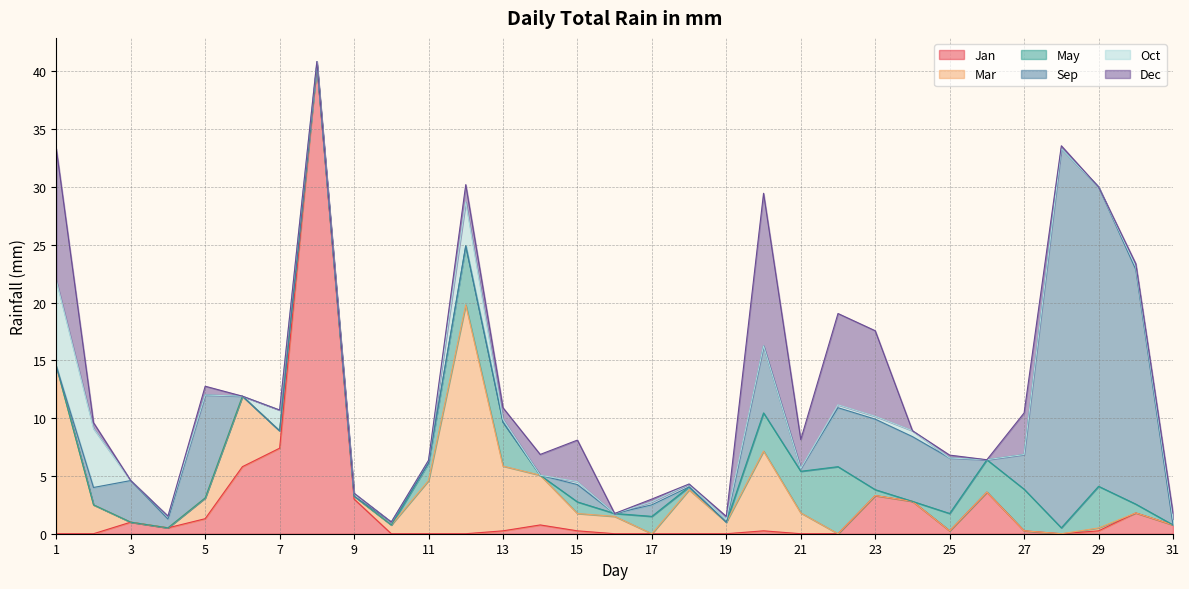

What is the maximum value for Jan?

40.6